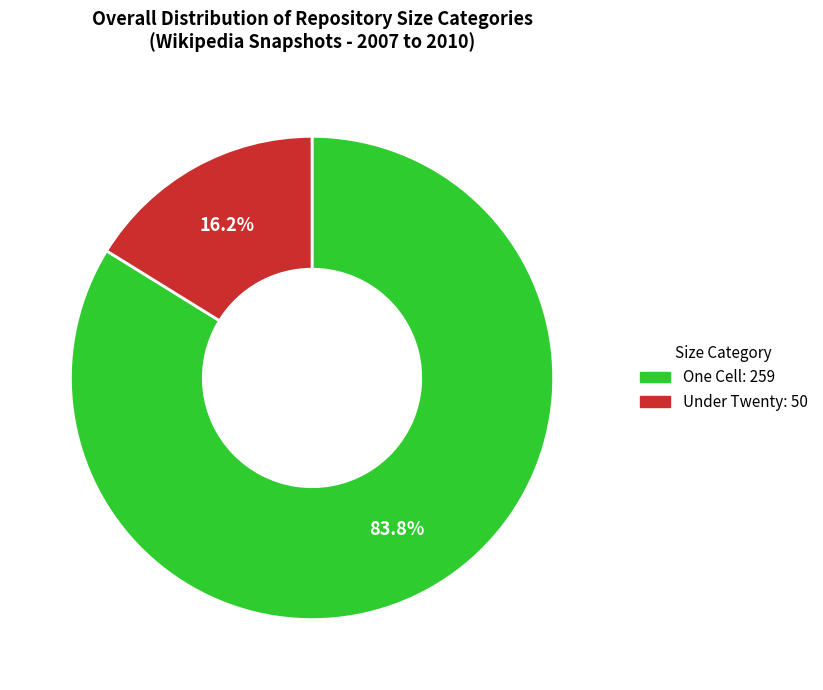

Is there a majority slice in this chart?

Yes